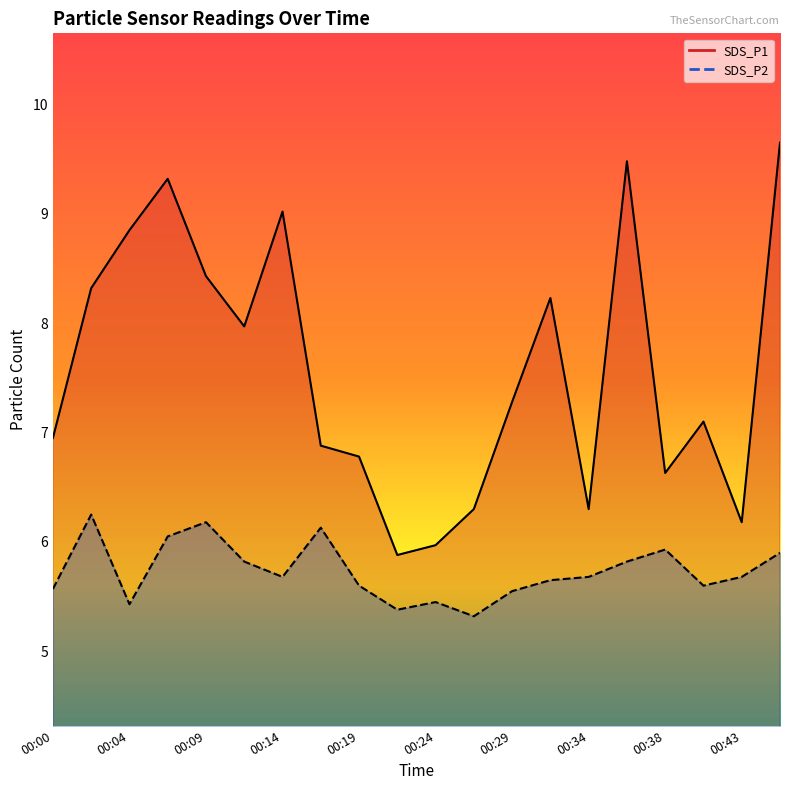

Which series has the largest total across all categories?

SDS_P1